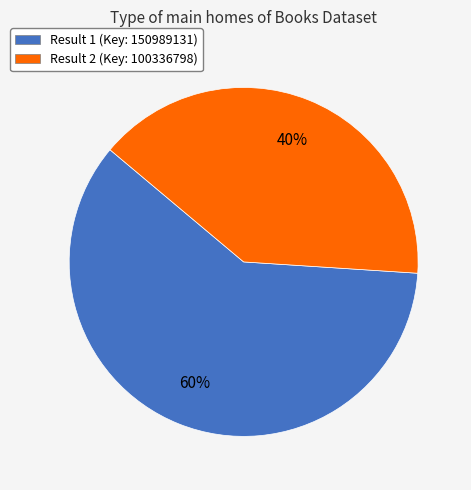

What is the majority slice?

Result 1 (Key: 150989131)